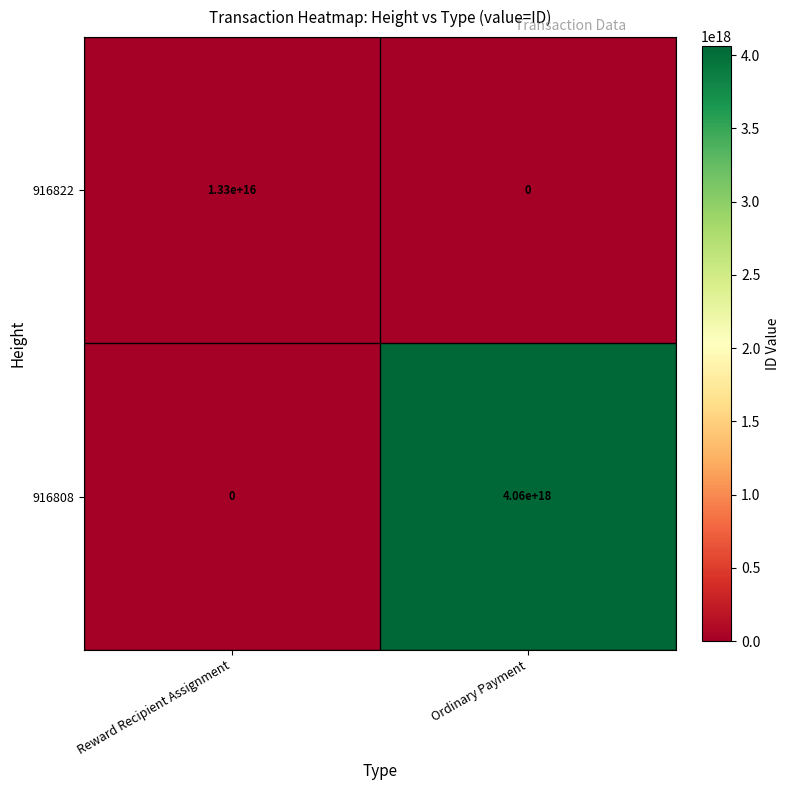

At which category is the sum across all series the highest?

Ordinary Payment